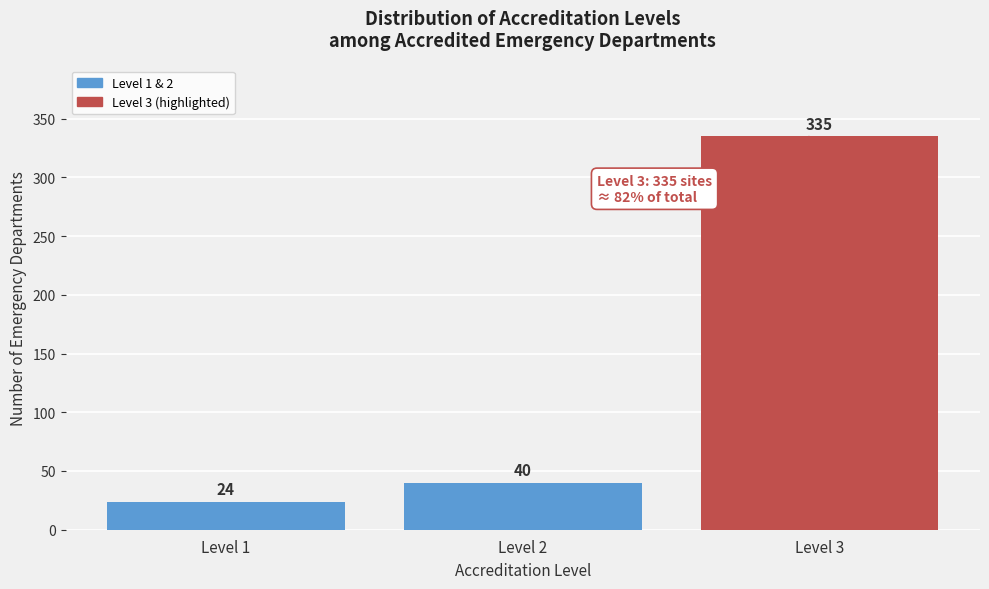

Reading left to right, extract all data points from this chart.

Level 1=24	Level 2=40	Level 3=335